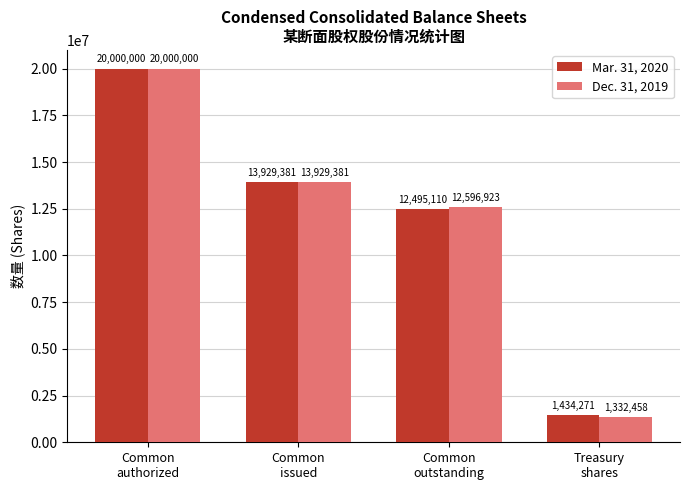

Reading left to right, what are all the values shown in this chart?

Mar. 31, 2020: 20000000	13929381	12495110	1434271
Dec. 31, 2019: 20000000	13929381	12596923	1332458